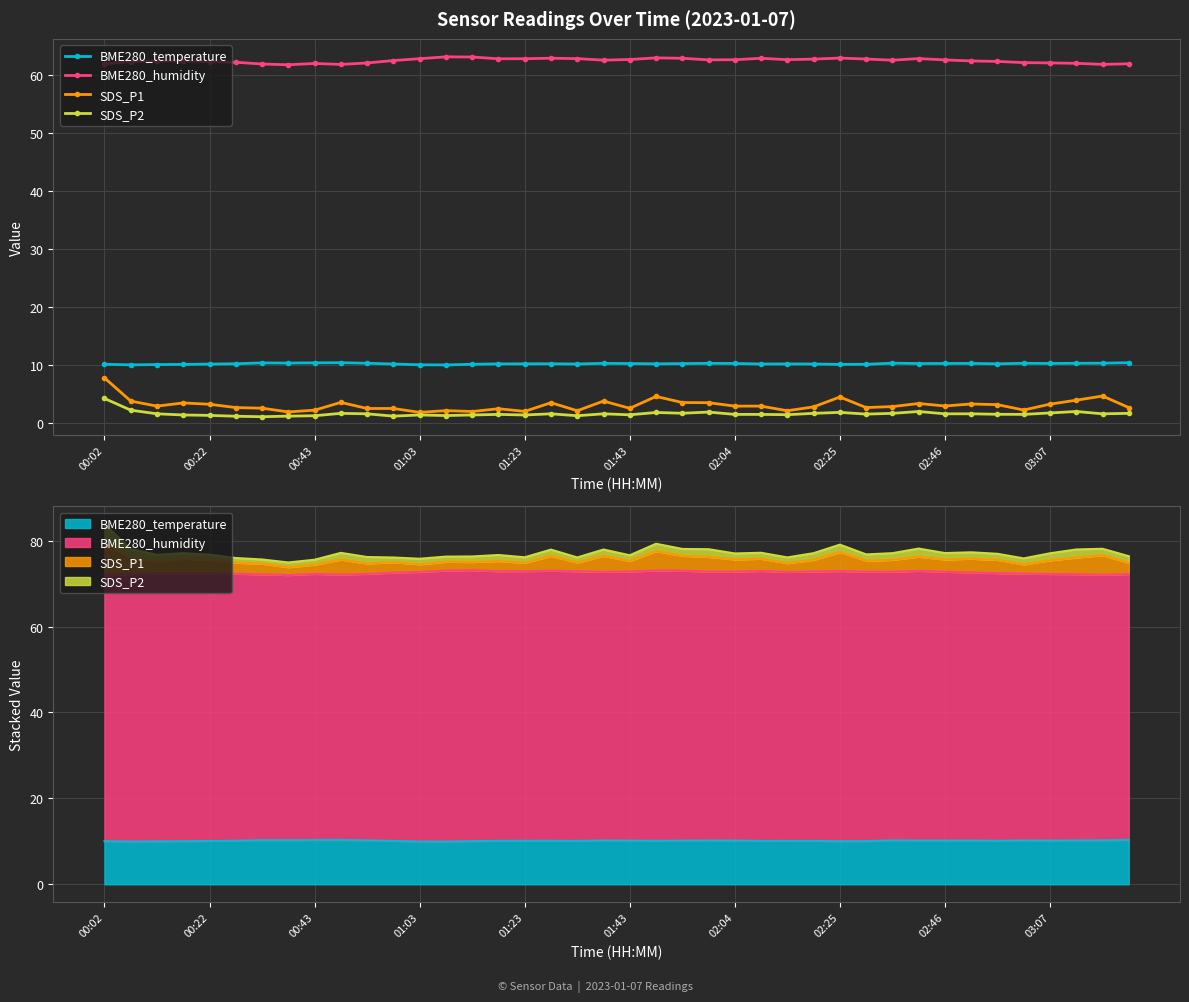

Rank the series at 30 from lowest to highest value.

SDS_P2, SDS_P1, BME280_temperature, BME280_humidity